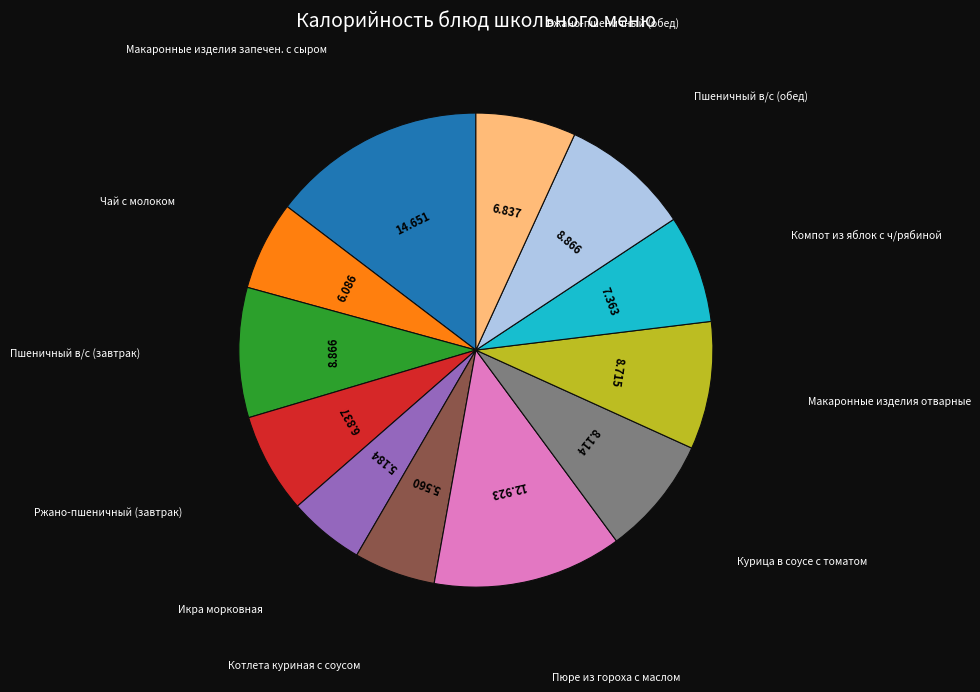

Does any single category account for the majority?

No